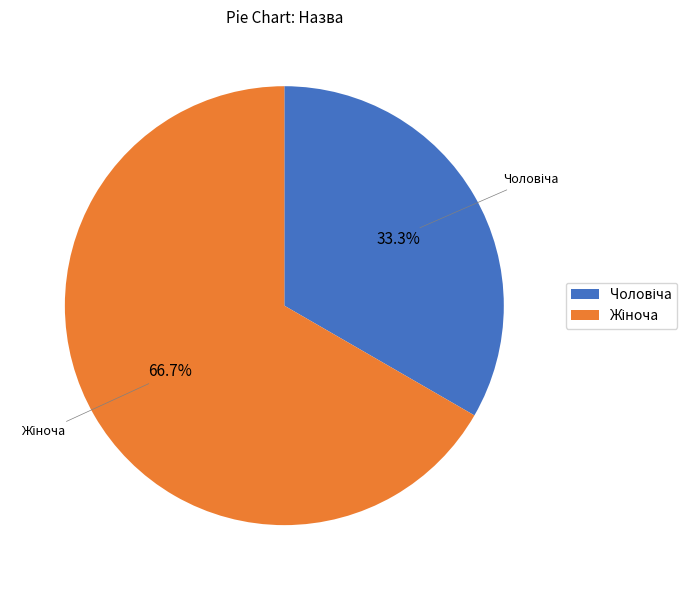

Is there any slice that represents more than half of the pie?

Yes